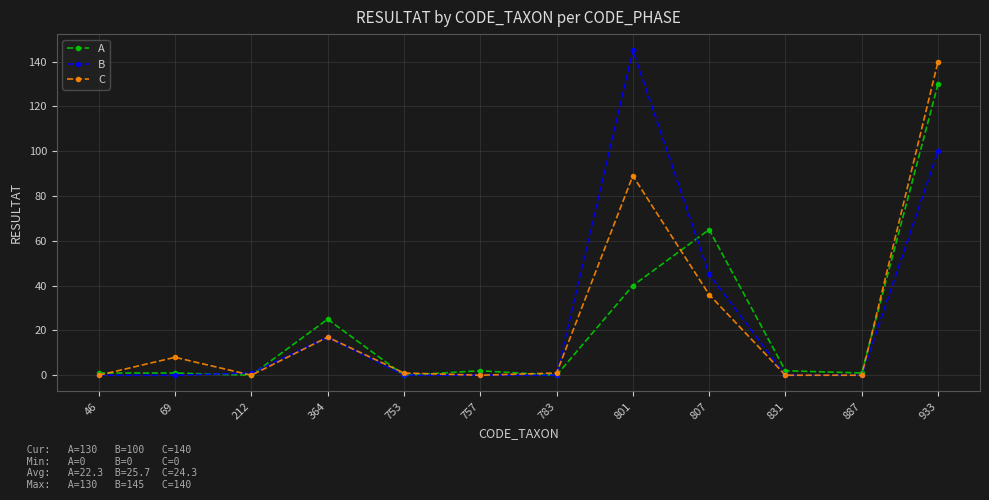

True or false: B has a value of 27 at 364.

False